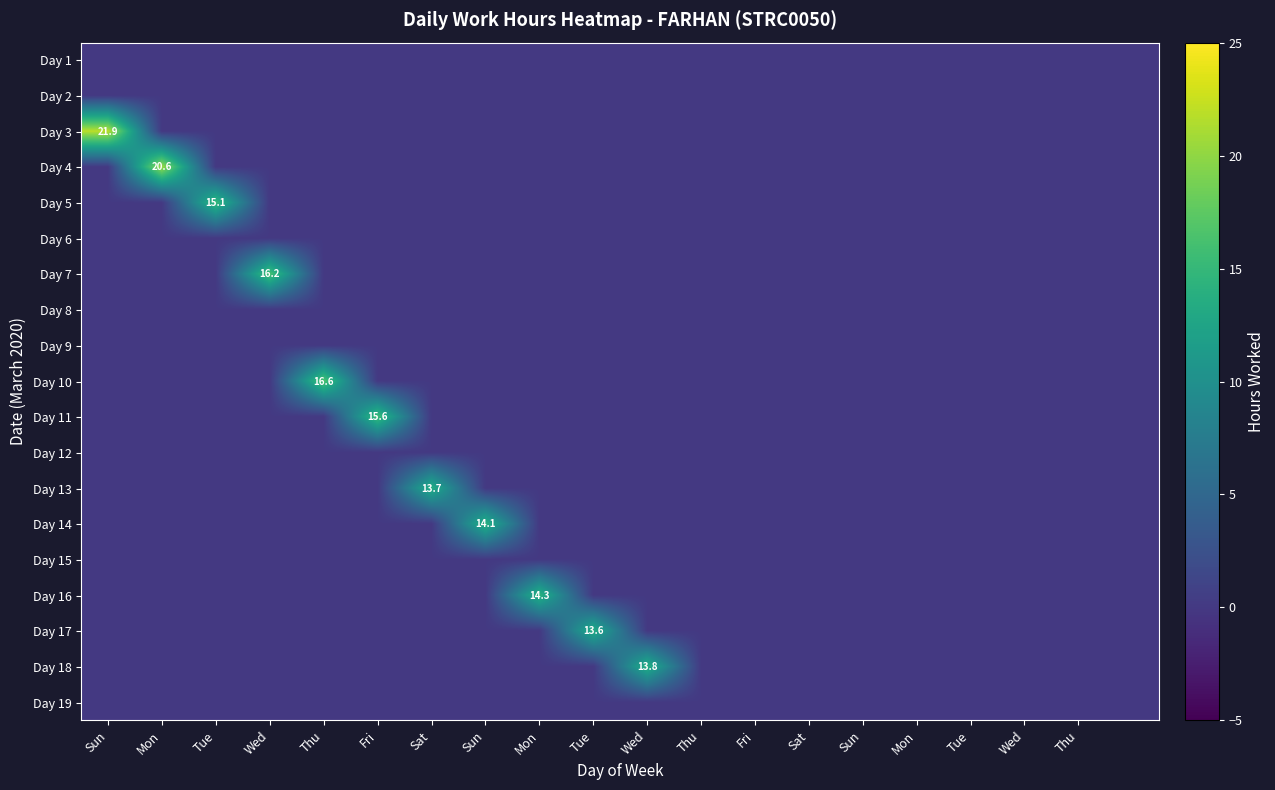

Which has a higher value, Tue or Sun?

Tue